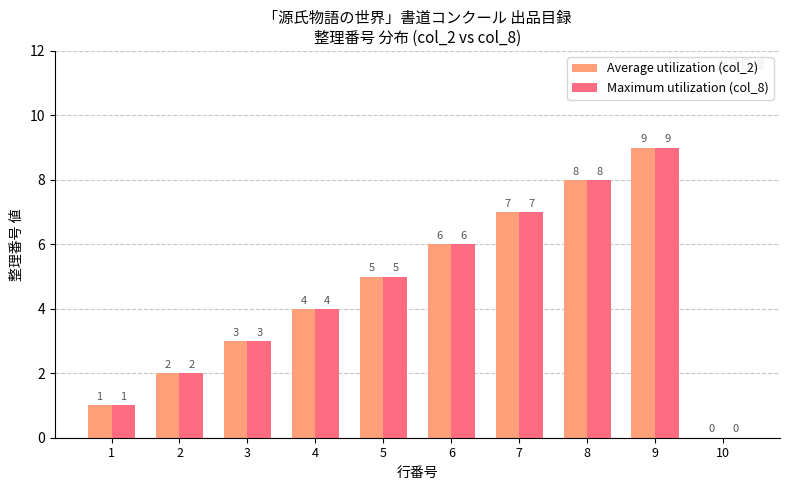

Where is Maximum utilization (col_8) nearest to the value 4?

4